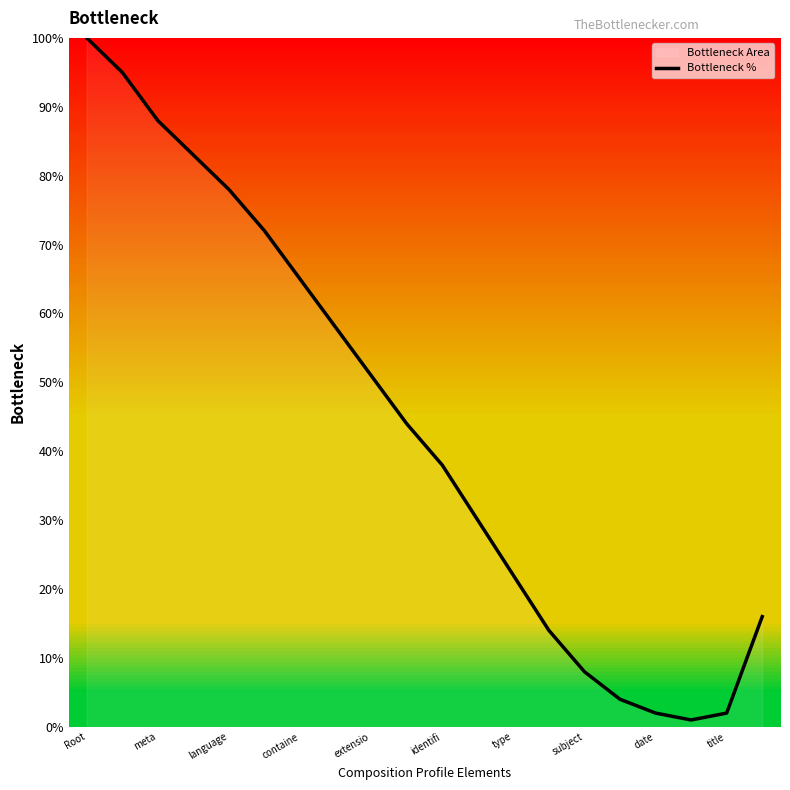

Is it true that the value at meta is 150?

False